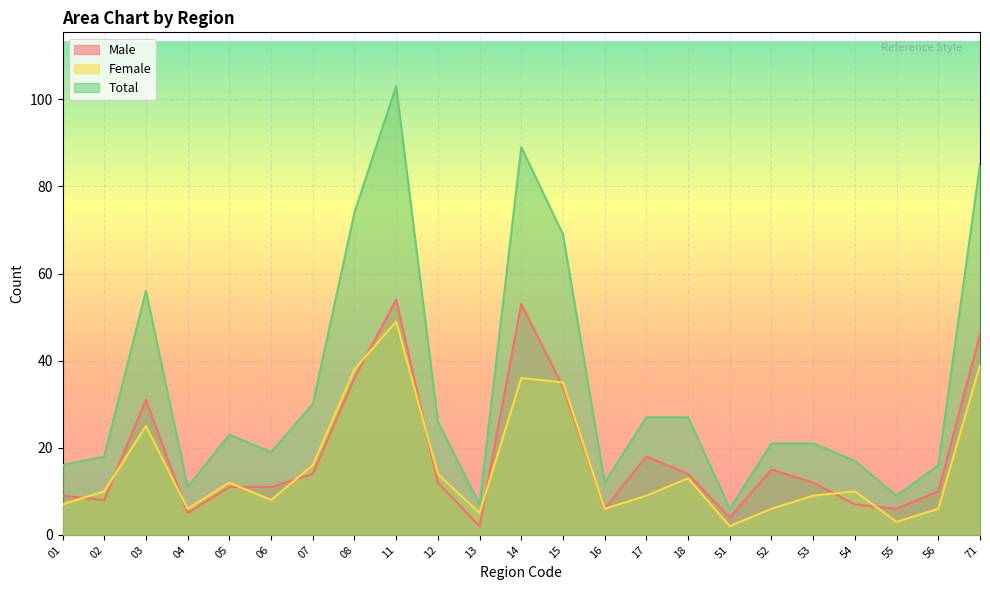

How many lines are shown in the chart?

3